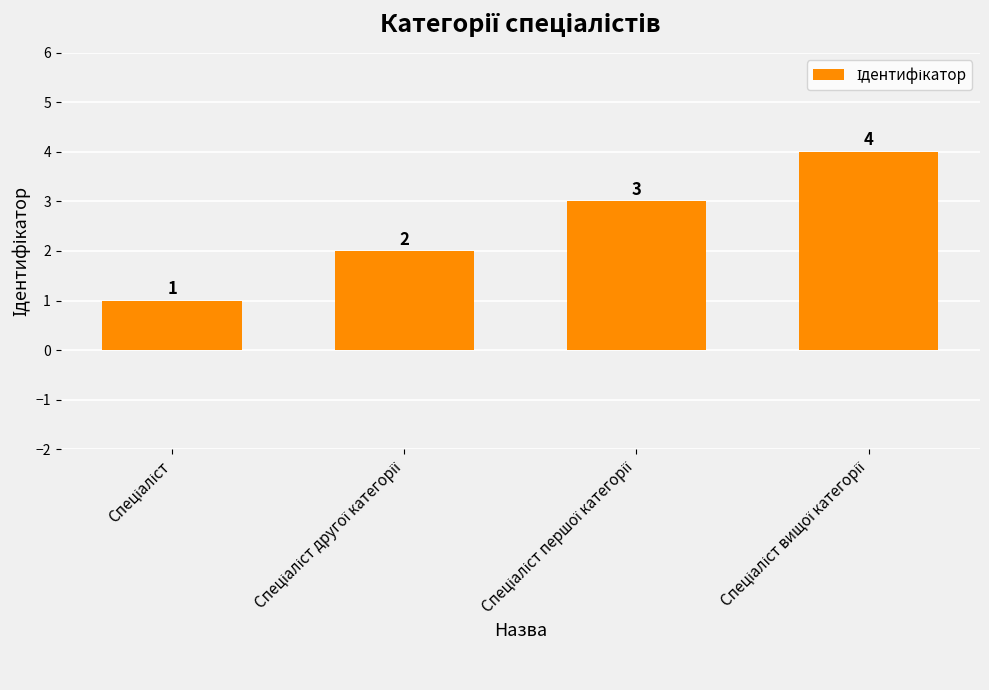

What is the sum of all values?

10